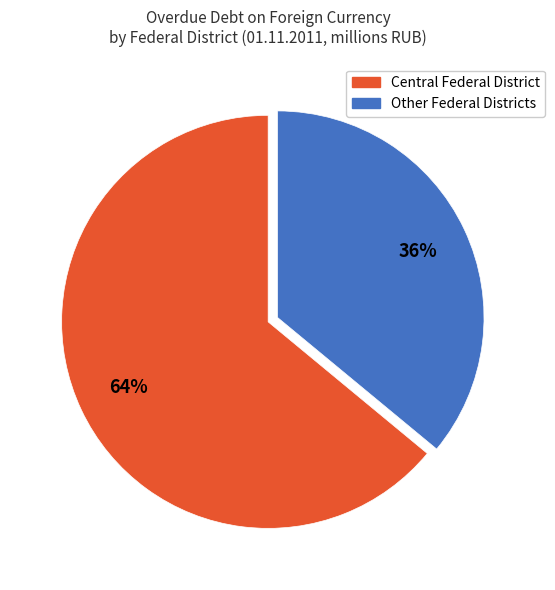

Is there a majority slice in this chart?

Yes